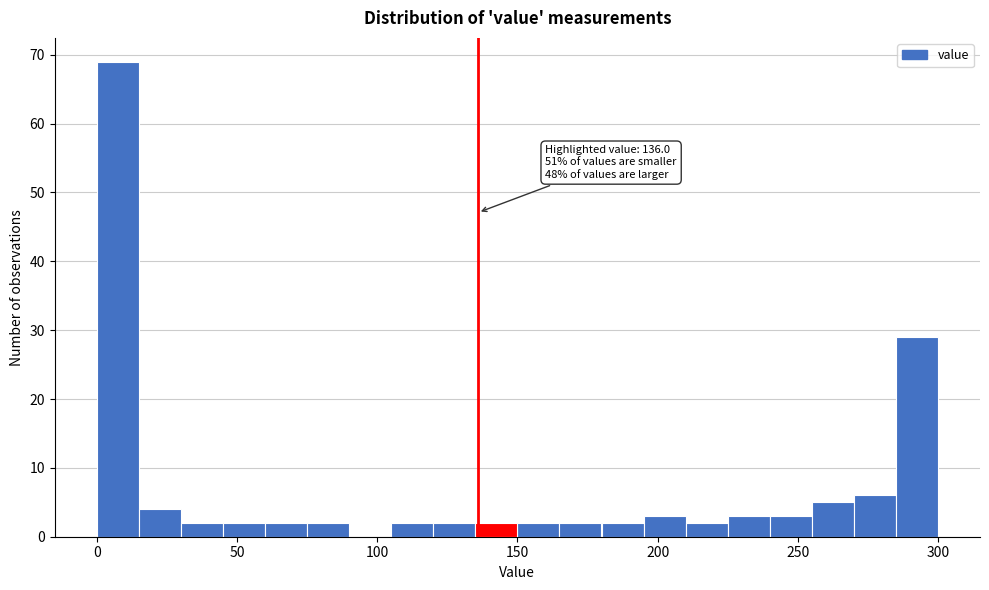

Around what value on the x-axis is the tallest bar? Give the approximate position of its centre, as read against the axis.

10